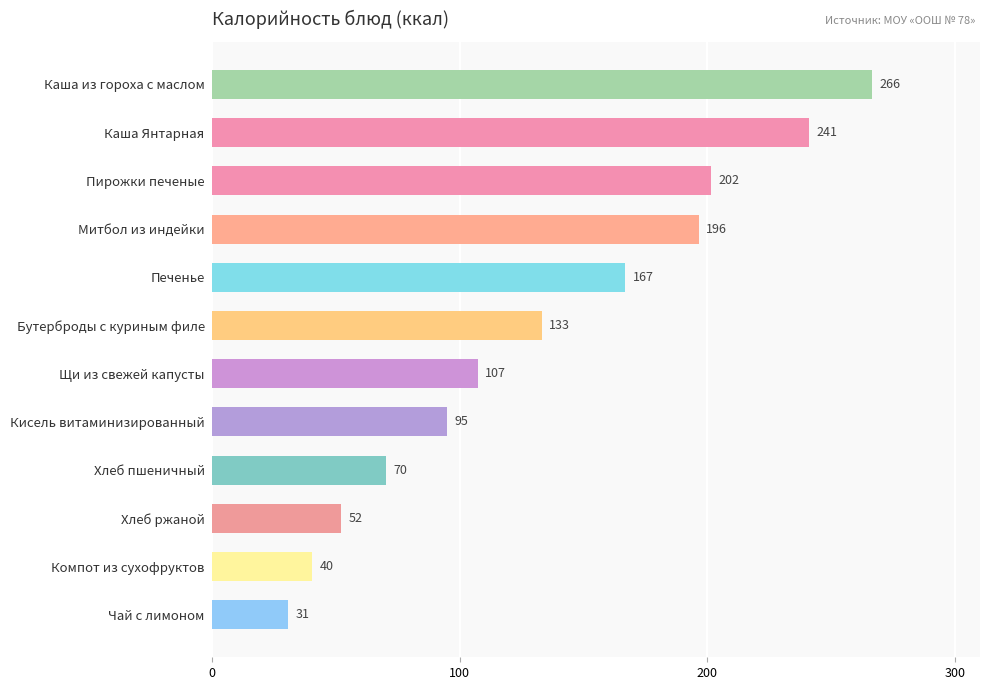

What is the minimum value shown in the chart?

30.8